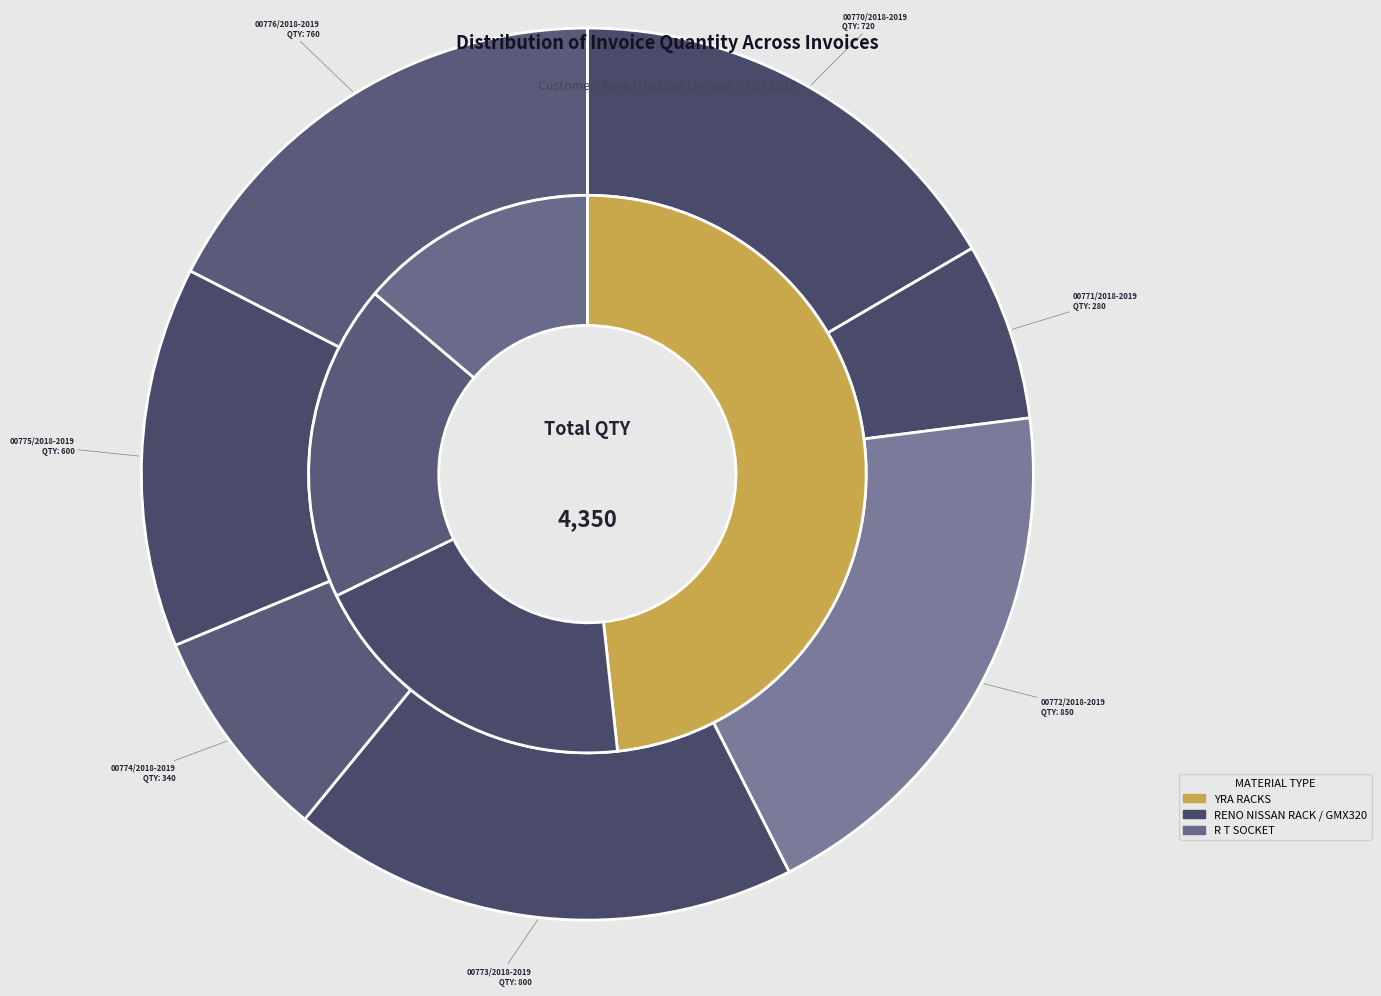

To the nearest percent, what percentage of the pie is 00773/2018-2019?

18%